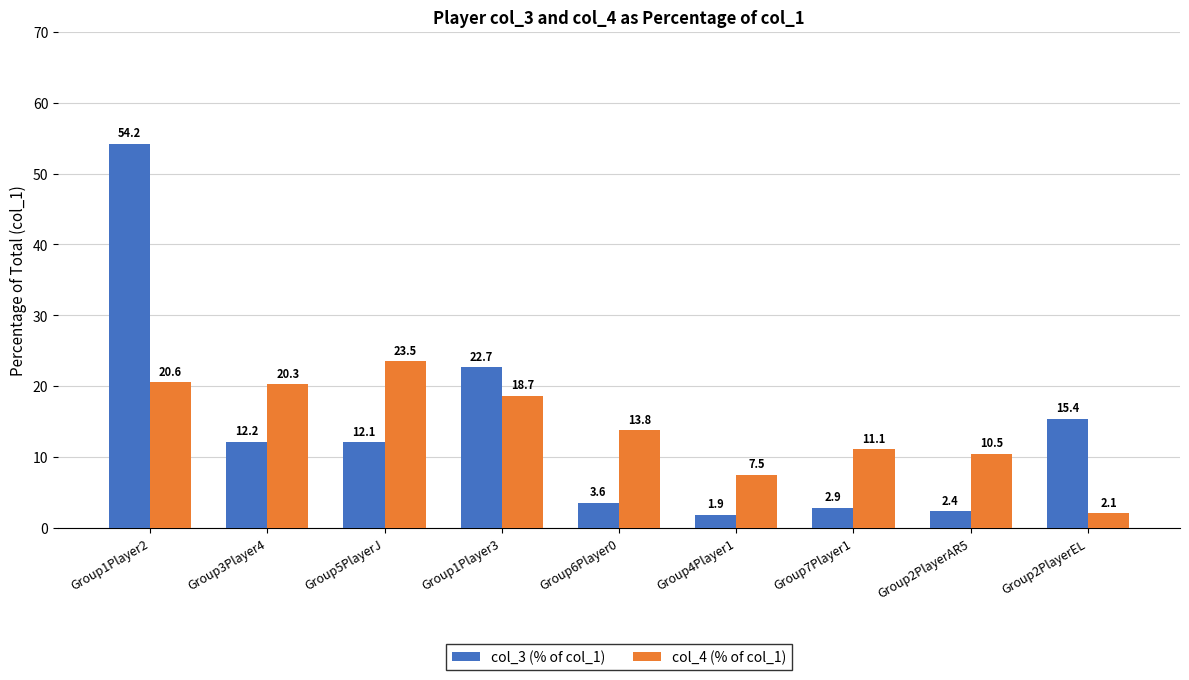

Between Group4Player1 and Group2PlayerEL, which series saw the biggest shift?

col_3 (% of col_1)